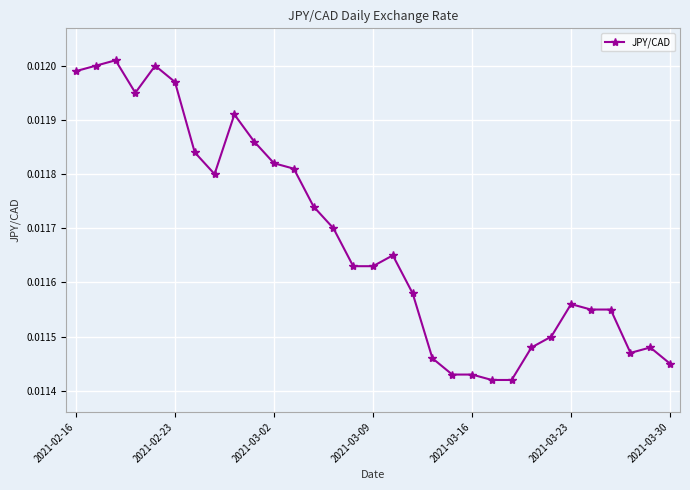

True or false: the data has more than 2 interior local peaks.

True